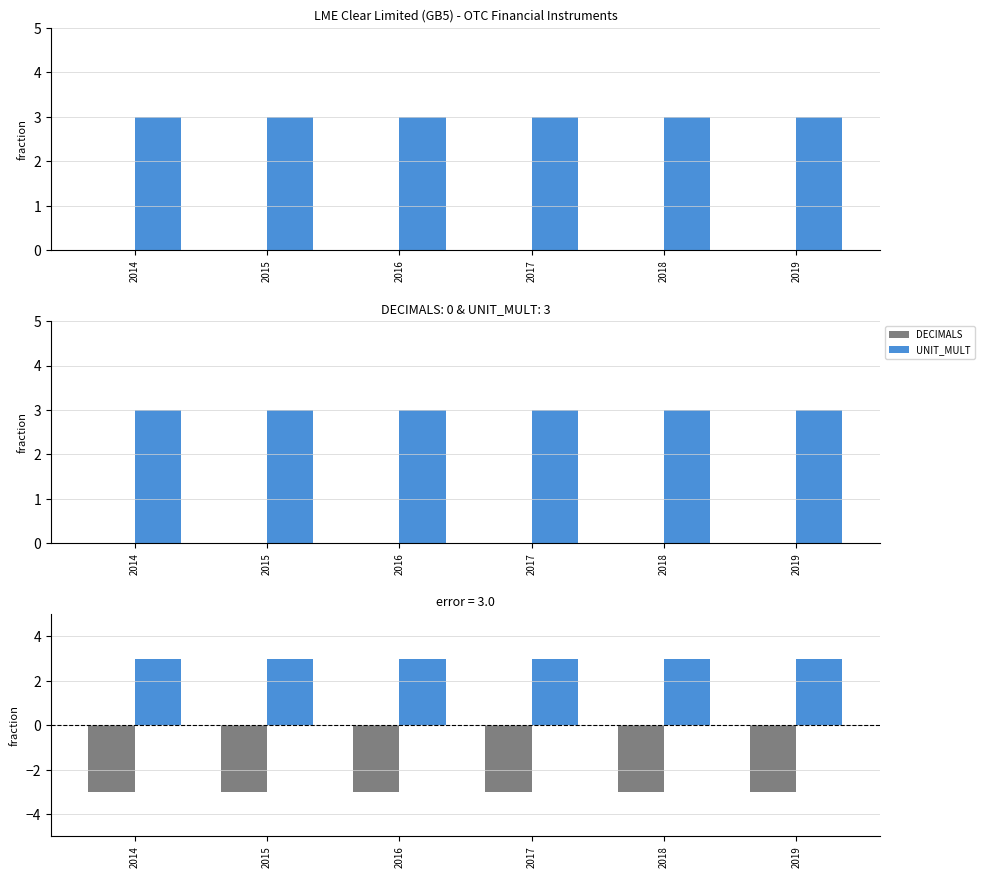

What are all the series names shown in the legend?

DECIMALS, UNIT_MULT